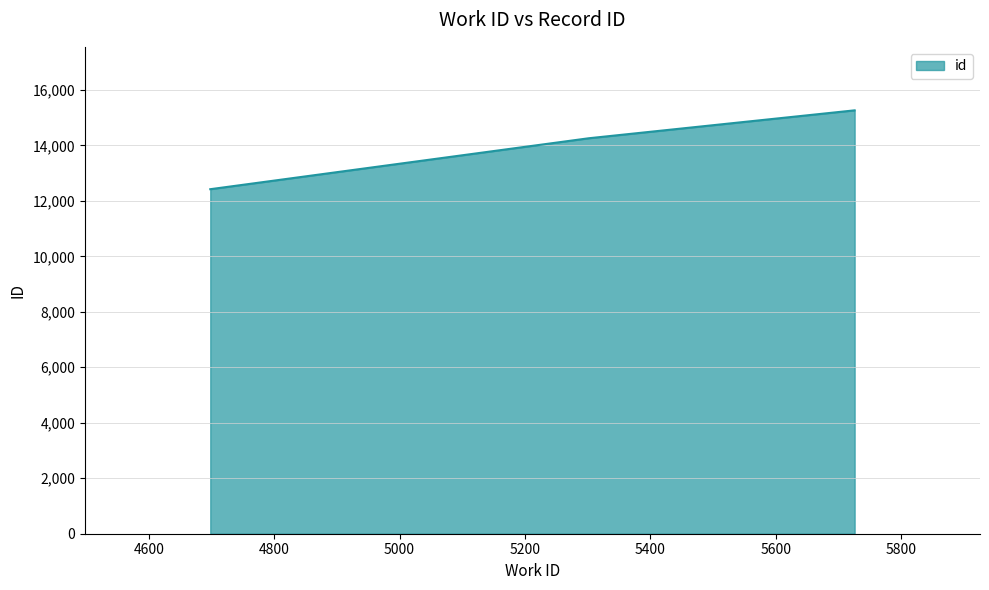

How many distinct data groups are displayed?

1